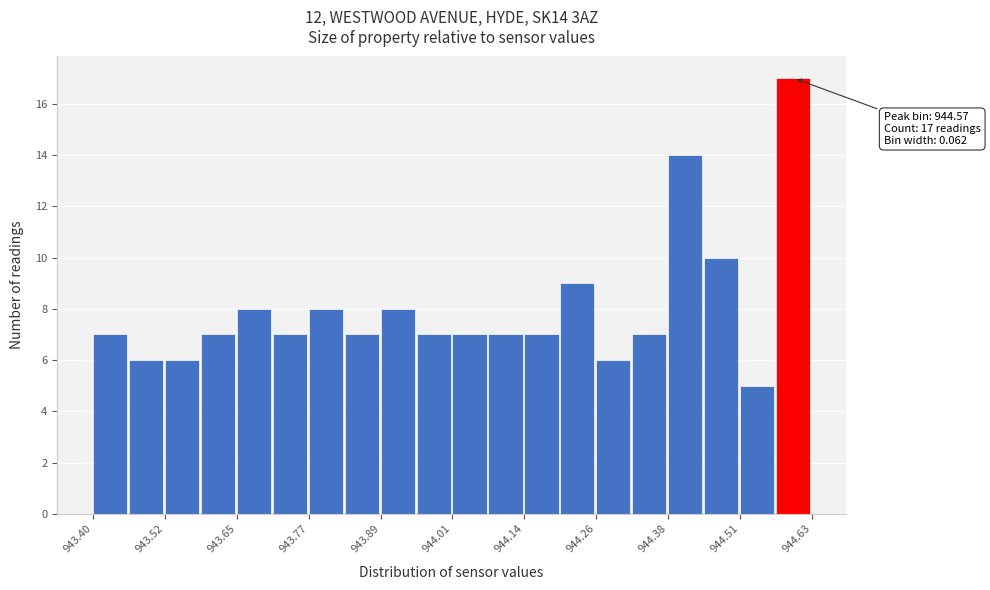

Around what value on the x-axis is the tallest bar? Give the approximate position of its centre, as read against the axis.

944.60